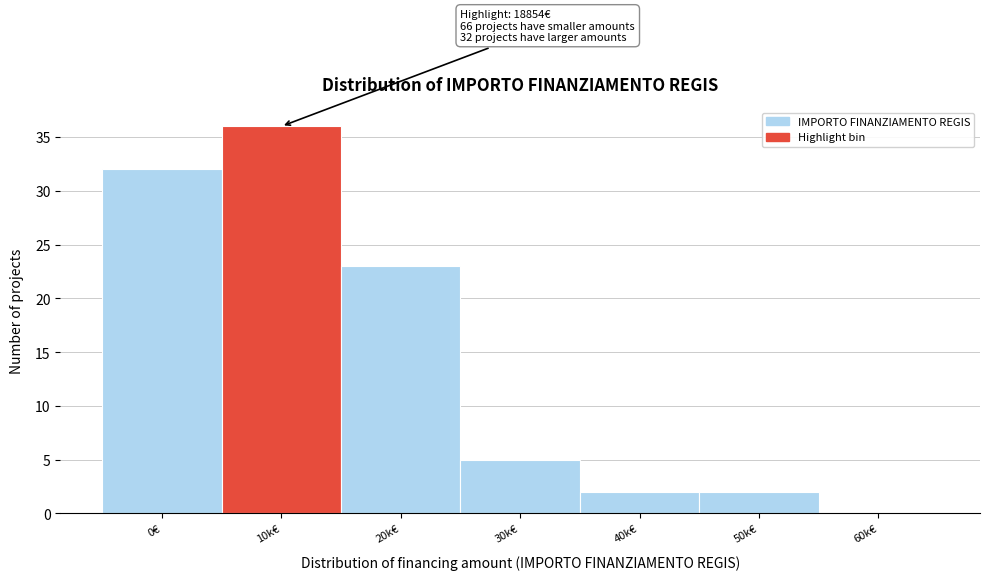

Reading left to right, transcribe all the data shown in this chart.

0€=32	10k€=36	20k€=23	30k€=5	40k€=2	50k€=2	60k€=0